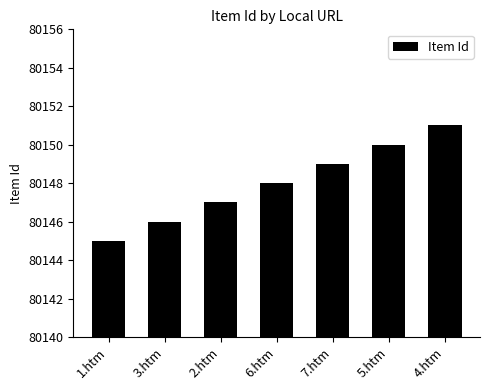

Reading right to left, transcribe all the data shown in this chart.

4.htm=80151	5.htm=80150	7.htm=80149	6.htm=80148	2.htm=80147	3.htm=80146	1.htm=80145